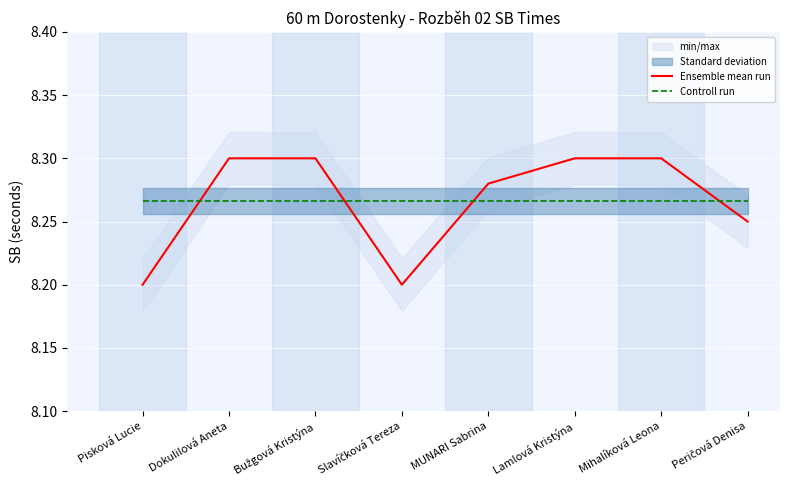

At which label is Ensemble mean run closest to 8?

Pisková Lucie